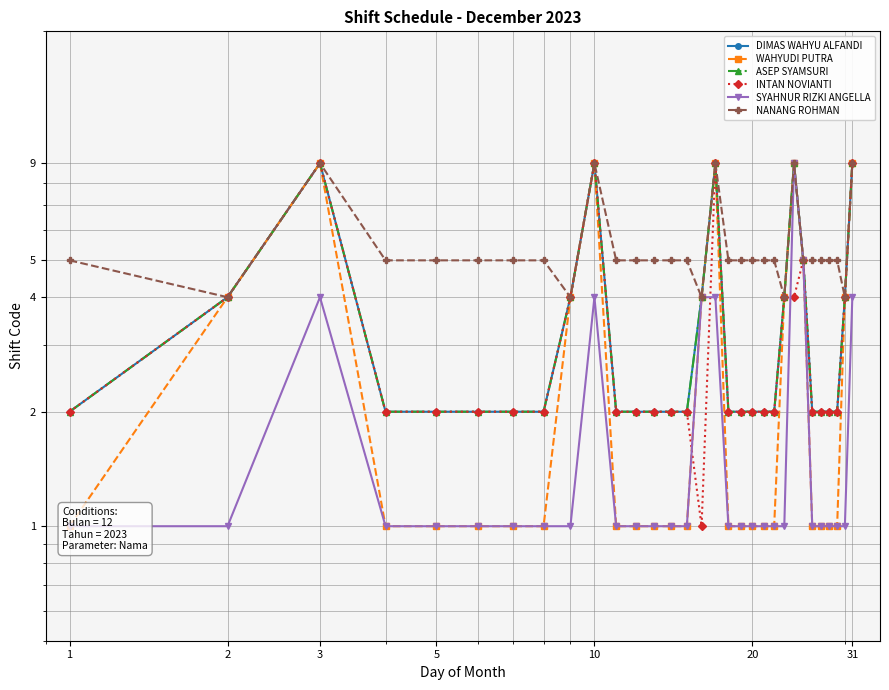

True or false: ASEP SYAMSURI has a value of 4 at 2.

True